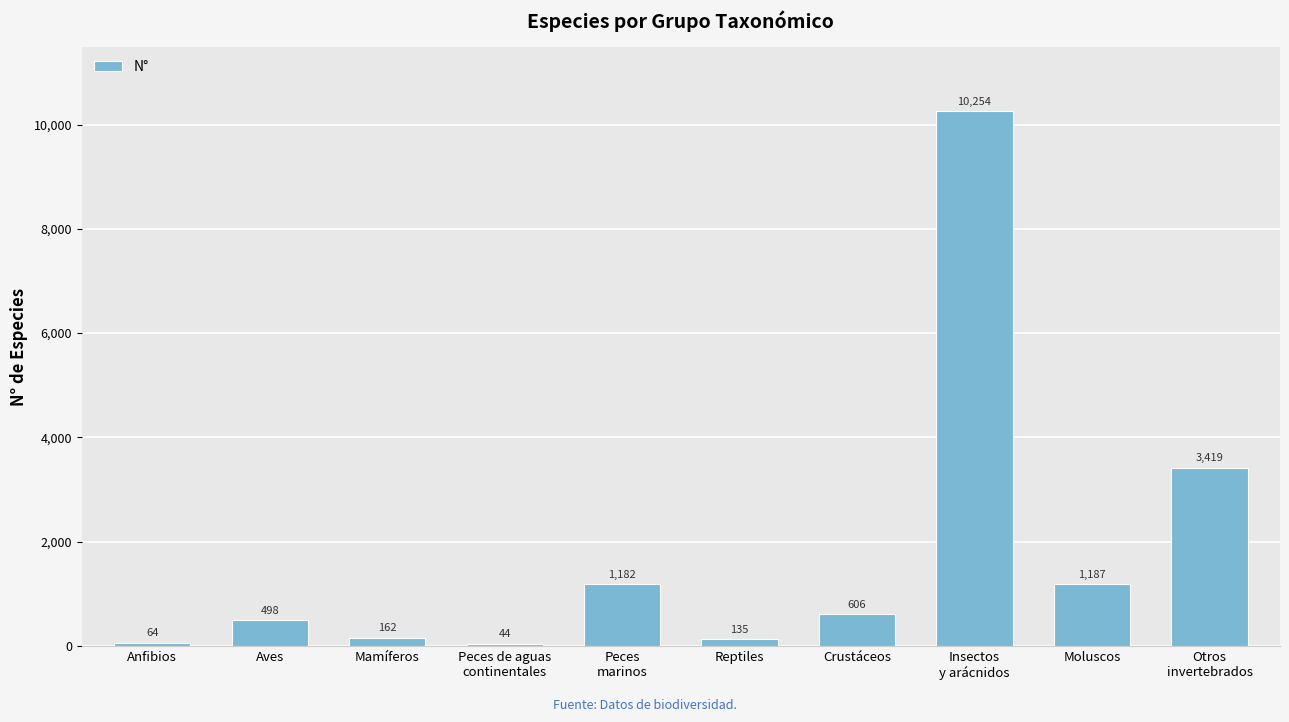

Rank the categories by value from highest to lowest.

Insectos
y arácnidos, Otros
invertebrados, Moluscos, Peces
marinos, Crustáceos, Aves, Mamíferos, Reptiles, Anfibios, Peces de aguas
continentales